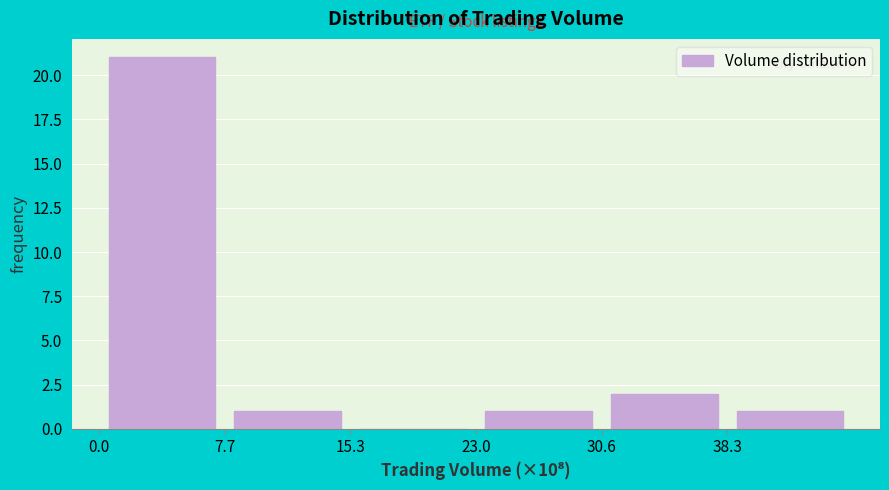

How tall is the bar that spans 38 to 46 on the x-axis? Neither the bar edges nor the heights are printed on the chart, so give them approximately, as read against the axes.

1